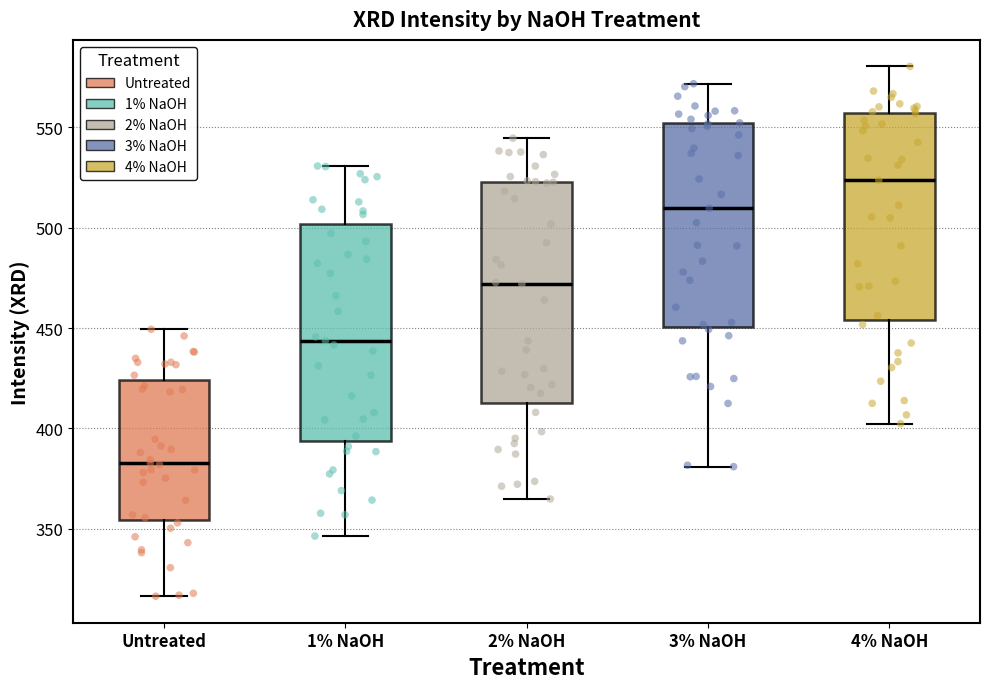

Reading left to right, transcribe this box plot: for each box, give where its median line is, the range the box spans, and where its two whiskers end, as read against the y-axis. The values are not printed on the chart, so give them approximately, as read against the axis.

Untreated: median 385, box 355 to 425, whiskers 315 to 450
1% NaOH: median 445, box 395 to 500, whiskers 345 to 530
2% NaOH: median 470, box 415 to 525, whiskers 365 to 545
3% NaOH: median 510, box 450 to 550, whiskers 380 to 570
4% NaOH: median 525, box 455 to 555, whiskers 400 to 580